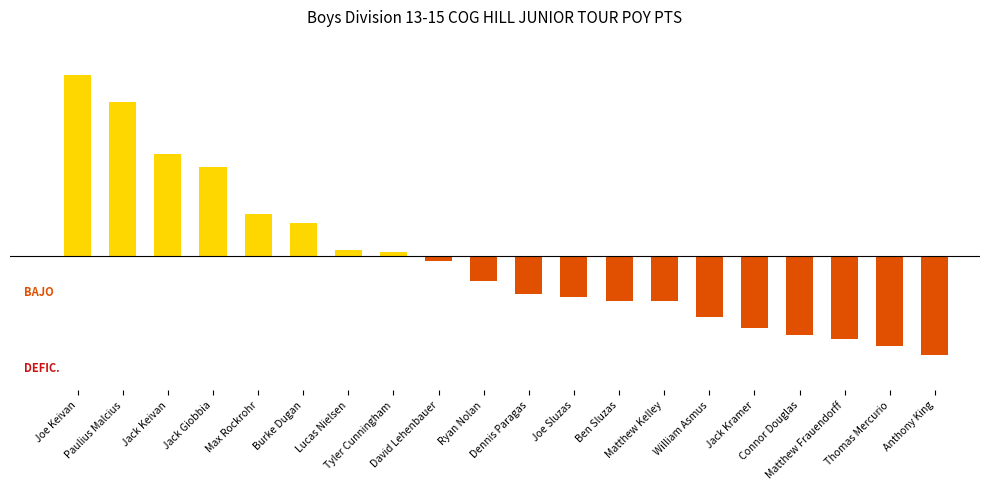

What is the difference between the maximum and second lowest values?

605